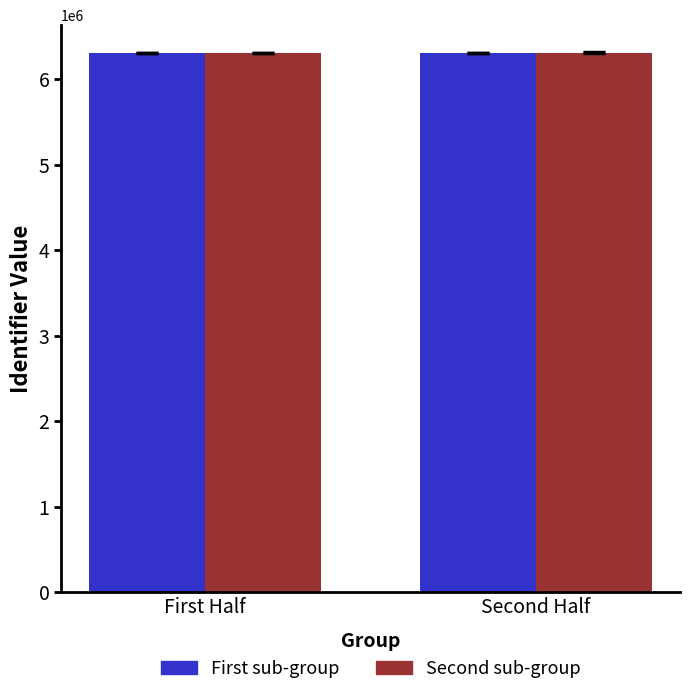

Where does the First sub-group series first go above 6305380?

Second Half